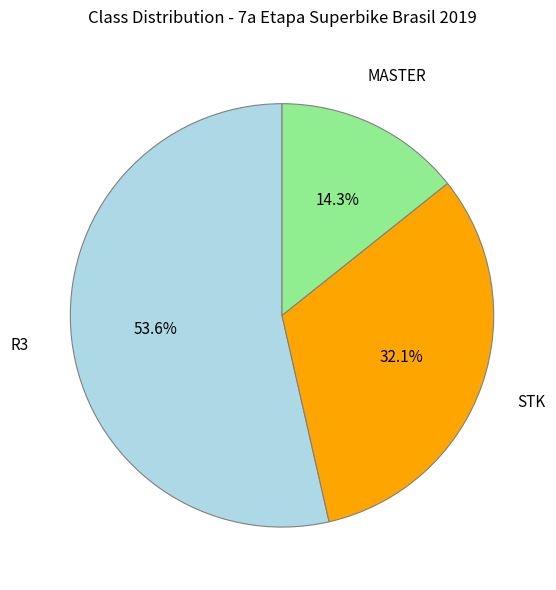

Rank the categories by value from lowest to highest.

MASTER, STK, R3